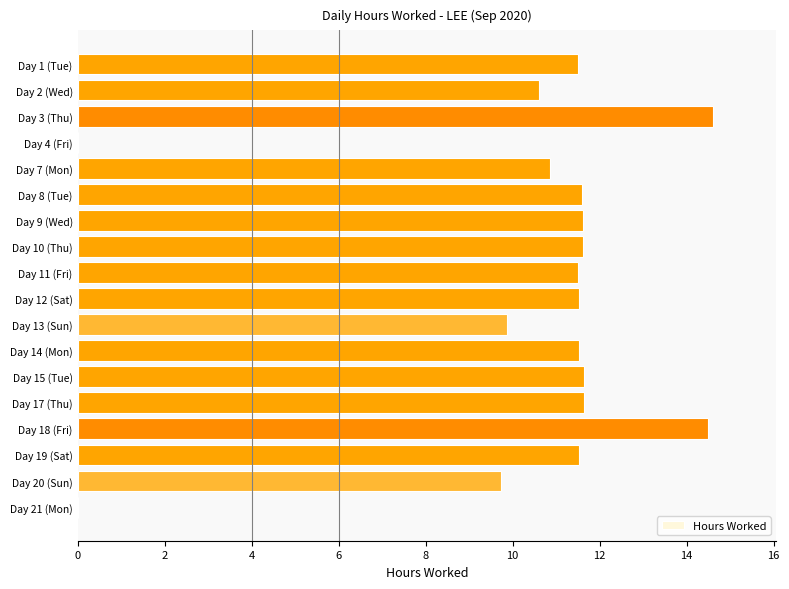

What is the ratio of the value at Day 12 (Sat) to the value at Day 18 (Fri)?

0.8